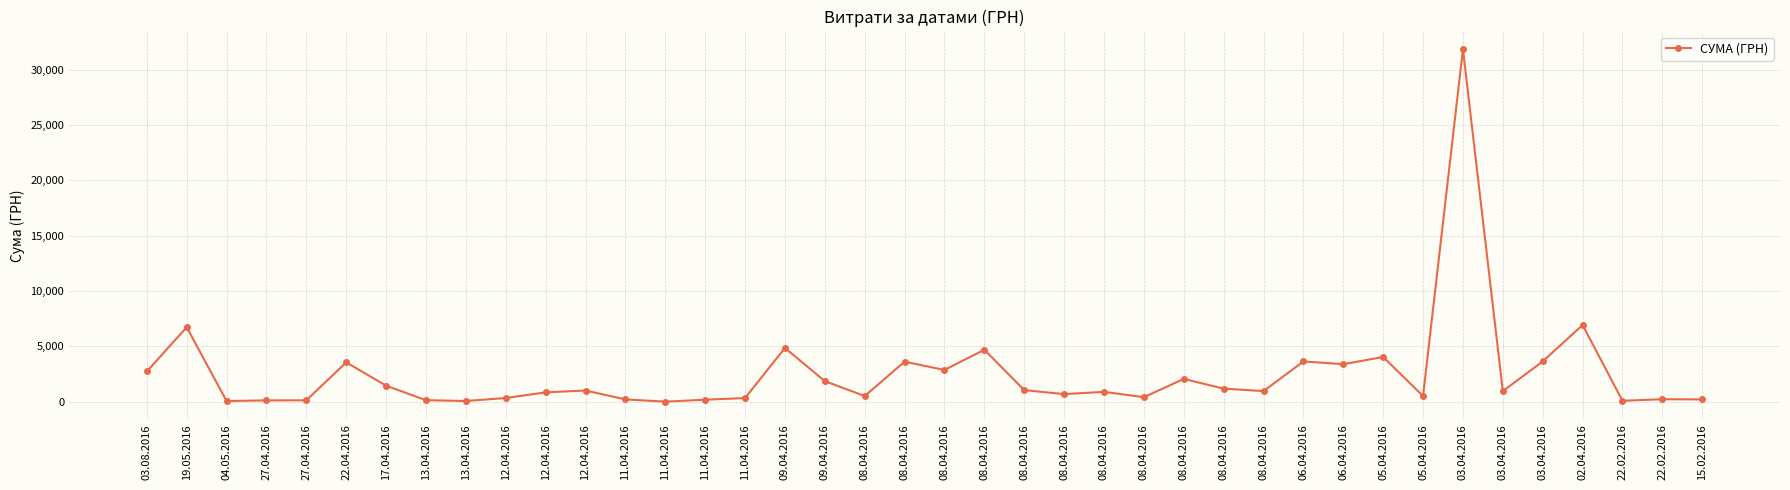

How many data points are less than 955?

20